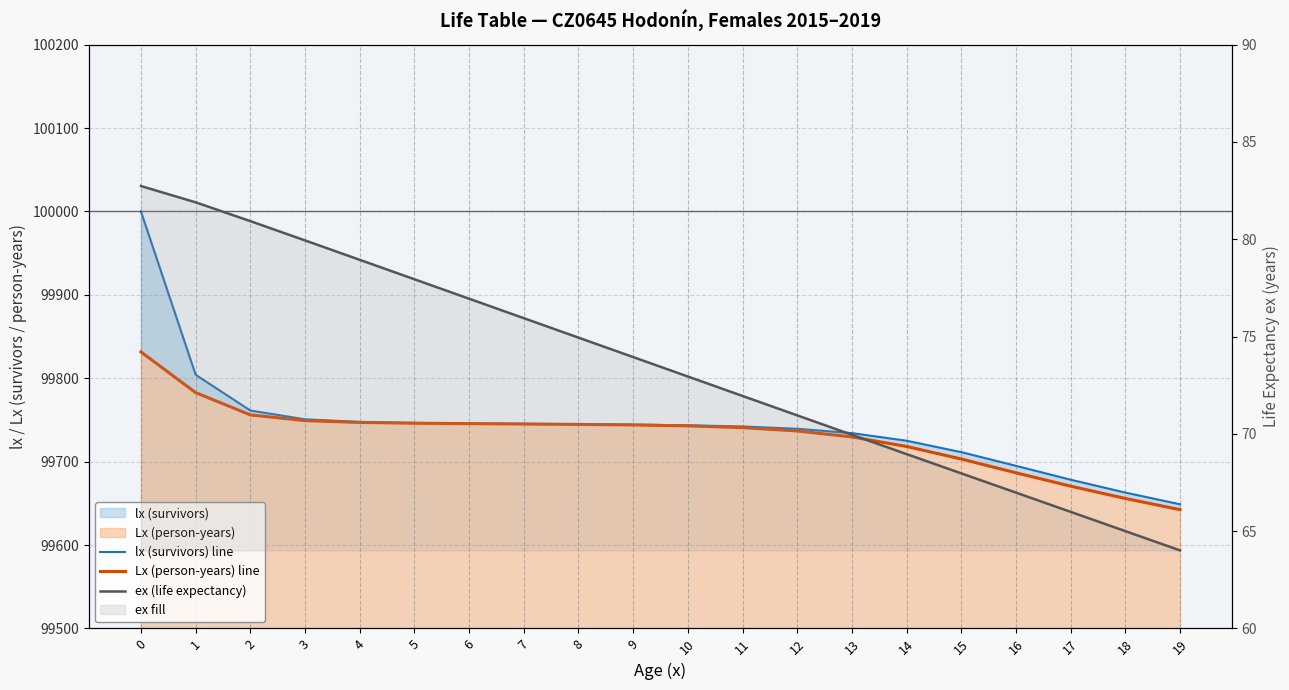

Reading left to right, what are all the values shown in this chart?

lx (survivors) line: 0=100000.0	1=99804.1	2=99761.3	3=99750.7	4=99747.6	5=99746.4	6=99745.8	7=99745.3	8=99744.9	9=99744.4	10=99743.6	11=99742.1	12=99739.4	13=99734.2	14=99725.0	15=99711.4	16=99694.9	17=99678.3	18=99662.9	19=99648.8
Lx (person-years) line: 0=99831.6	1=99782.7	2=99756.0	3=99749.2	4=99747.0	5=99746.1	6=99745.5	7=99745.1	8=99744.6	9=99744.0	10=99742.9	11=99740.8	12=99736.8	13=99729.6	14=99718.2	15=99703.1	16=99686.6	17=99670.6	18=99655.8	19=99642.4
ex (life expectancy): 0=82.7	1=81.9	2=80.9	3=79.9	4=78.9	5=77.9	6=76.9	7=75.9	8=74.9	9=73.9	10=72.9	11=71.9	12=70.9	13=70.0	14=69.0	15=68.0	16=67.0	17=66.0	18=65.0	19=64.0